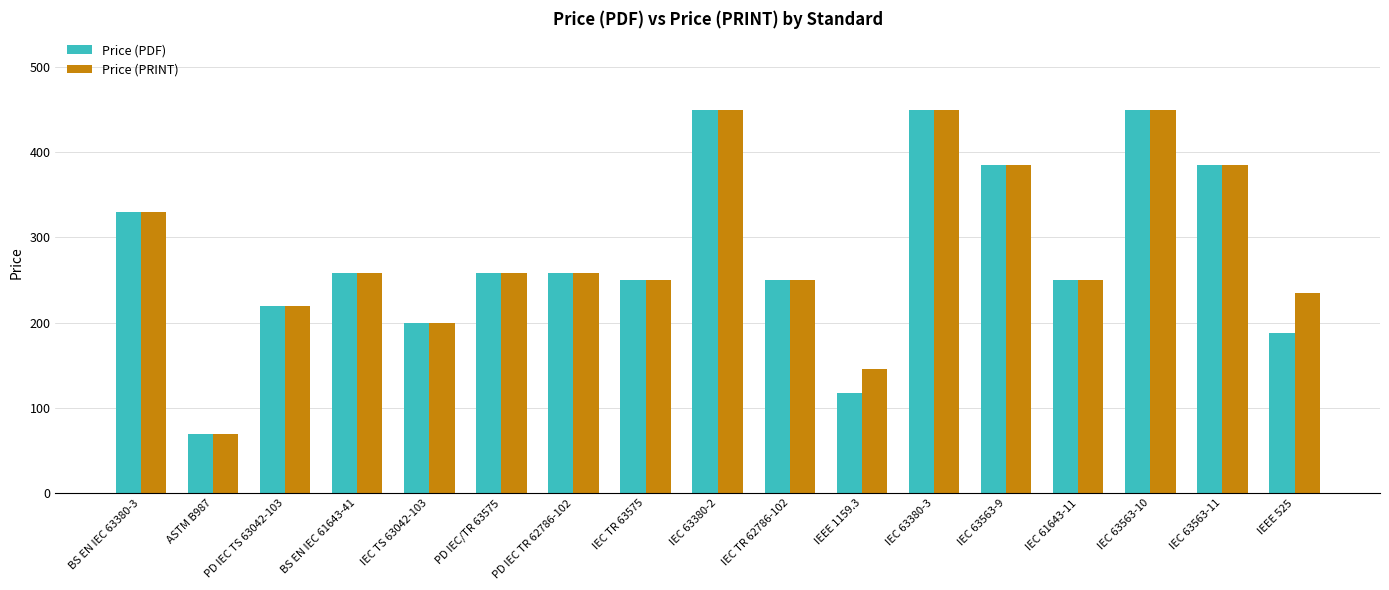

Reading left to right, what are all the values shown in this chart?

Price (PDF): 330	69	220	258	200	258	258	250	450	250	117	450	385	250	450	385	188
Price (PRINT): 330	69	220	258	200	258	258	250	450	250	146	450	385	250	450	385	235